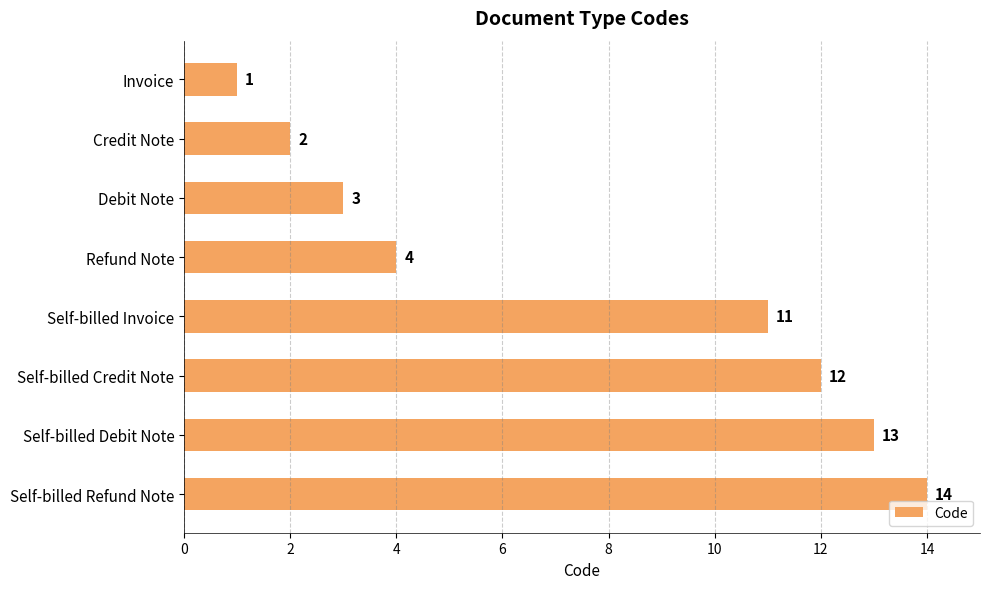

Rank the categories by value from lowest to highest.

Invoice, Credit Note, Debit Note, Refund Note, Self-billed Invoice, Self-billed Credit Note, Self-billed Debit Note, Self-billed Refund Note